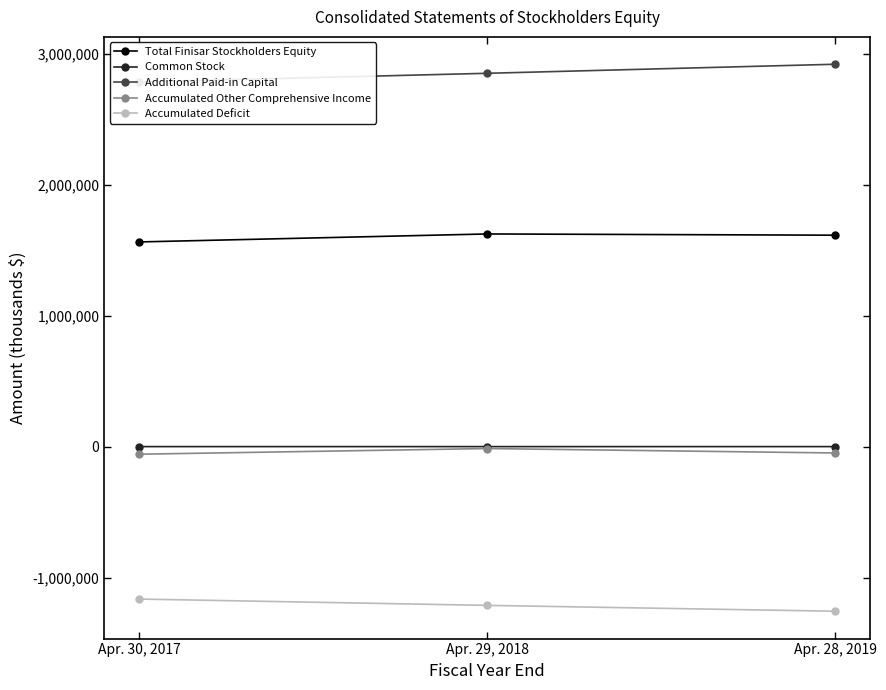

What is the spread (max minus min) of values at Apr. 30, 2017?

3947951